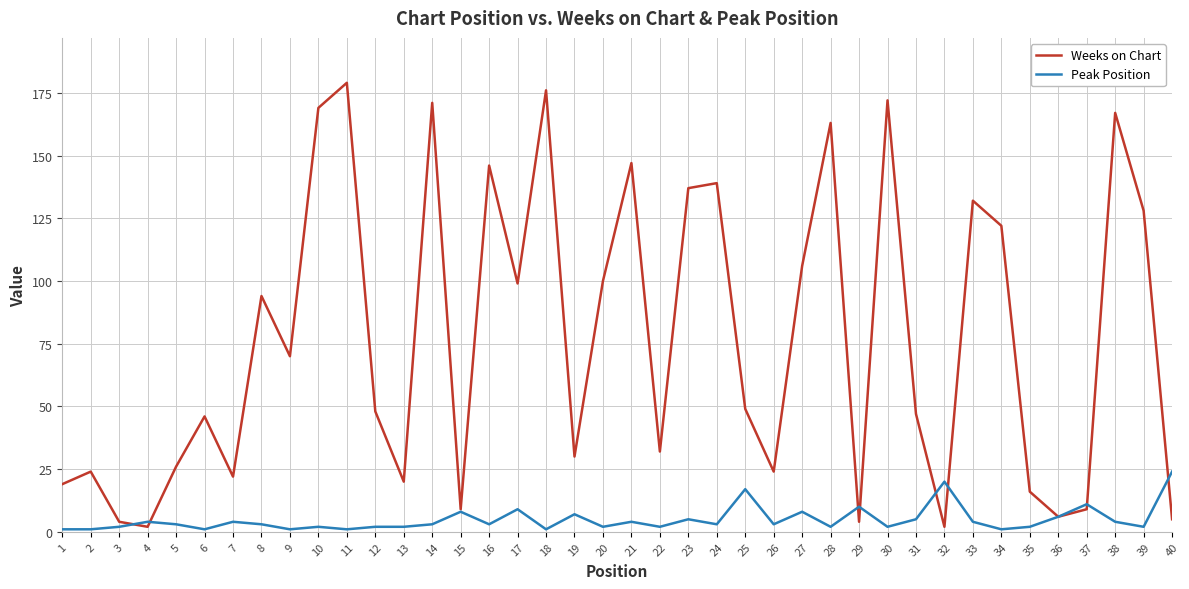

Reading left to right, transcribe all the data shown in this chart.

Weeks on Chart: 1=19	2=24	3=4	4=2	5=26	6=46	7=22	8=94	9=70	10=169	11=179	12=48	13=20	14=171	15=9	16=146	17=99	18=176	19=30	20=100	21=147	22=32	23=137	24=139	25=49	26=24	27=106	28=163	29=4	30=172	31=47	32=2	33=132	34=122	35=16	36=6	37=9	38=167	39=128	40=5
Peak Position: 1=1	2=1	3=2	4=4	5=3	6=1	7=4	8=3	9=1	10=2	11=1	12=2	13=2	14=3	15=8	16=3	17=9	18=1	19=7	20=2	21=4	22=2	23=5	24=3	25=17	26=3	27=8	28=2	29=10	30=2	31=5	32=20	33=4	34=1	35=2	36=6	37=11	38=4	39=2	40=24